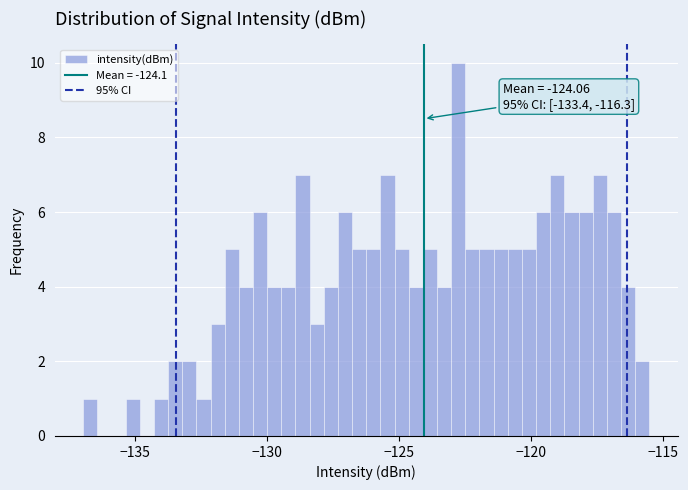

Around what value on the x-axis is the tallest bar? Give the approximate position of its centre, as read against the axis.

-122.5